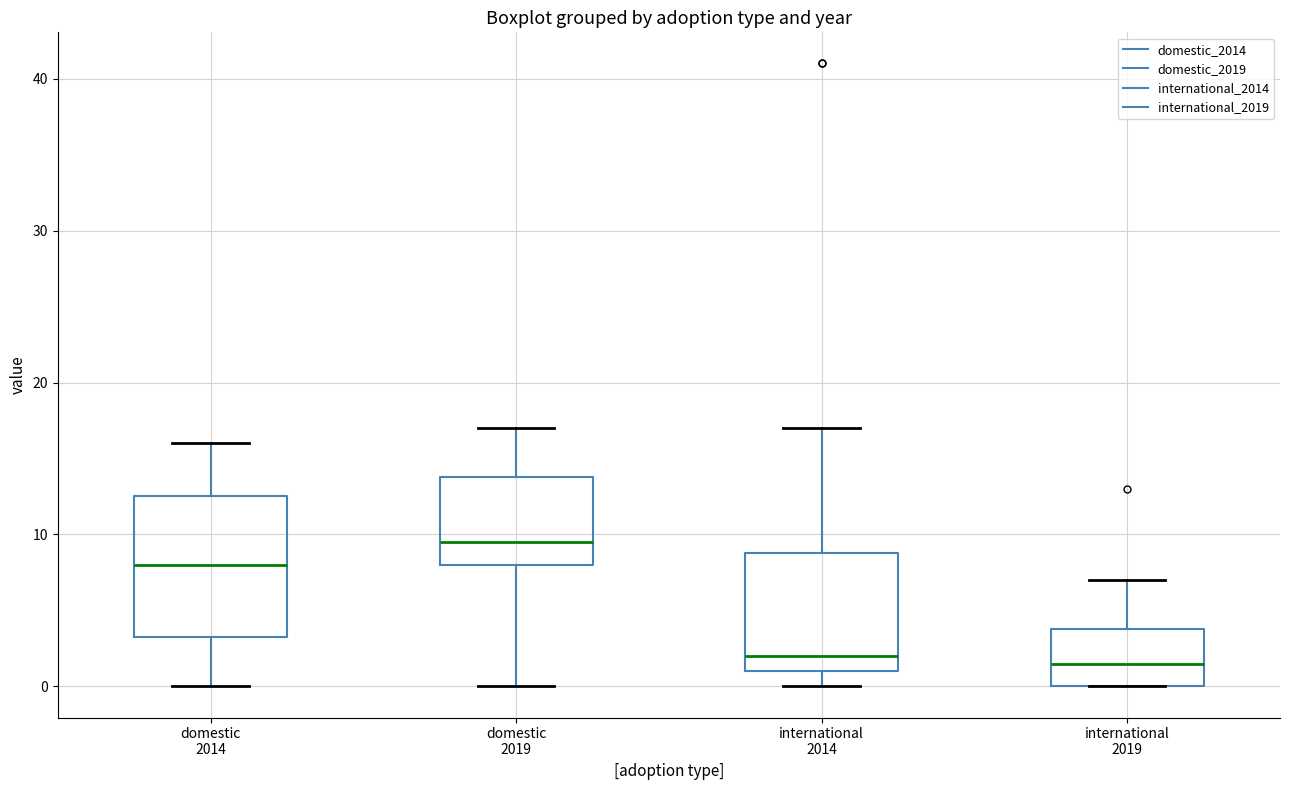

Reading left to right, transcribe this box plot: for each box, give where its median line is, the range the box spans, and where its two whiskers end, as read against the y-axis. The values are not printed on the chart, so give them approximately, as read against the axis.

domestic 2014: median 8, box 3 to 13, whiskers 0 to 16
domestic 2019: median 10, box 8 to 14, whiskers 0 to 17
international 2014: median 2, box 1 to 9, whiskers 0 to 17
international 2019: median 2, box 0 to 4, whiskers 0 to 7